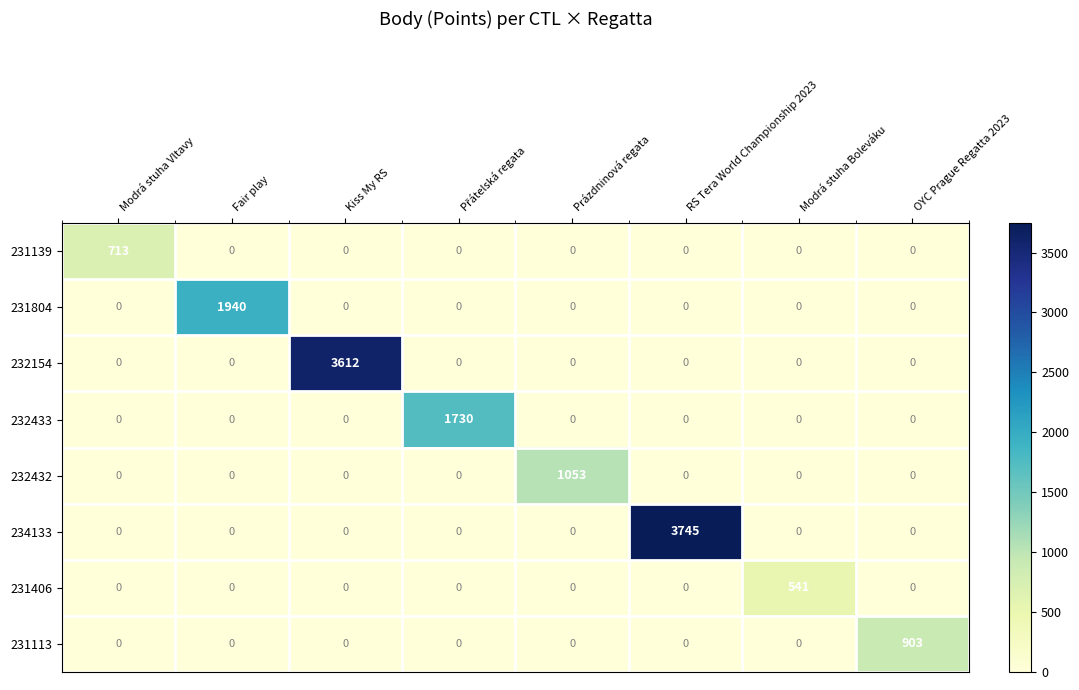

What is the difference between the highest and lowest values at RS Tera World Championship 2023?

3745